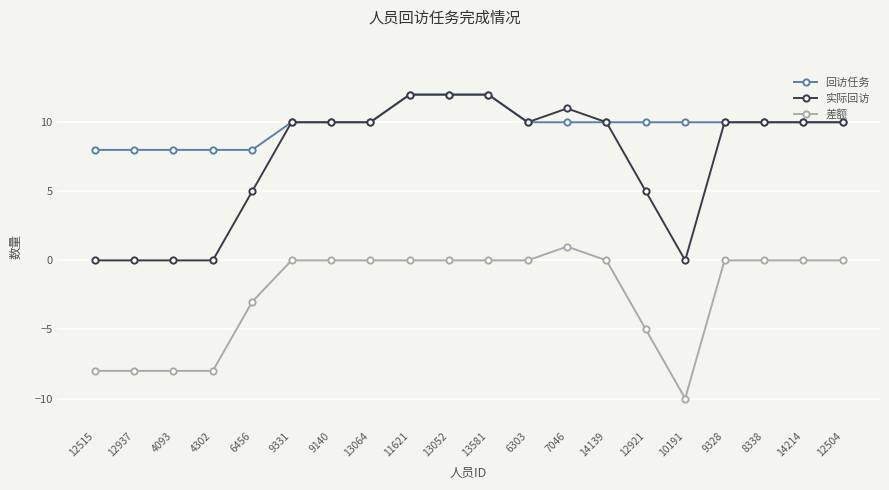

What position from the right is 14214?

2